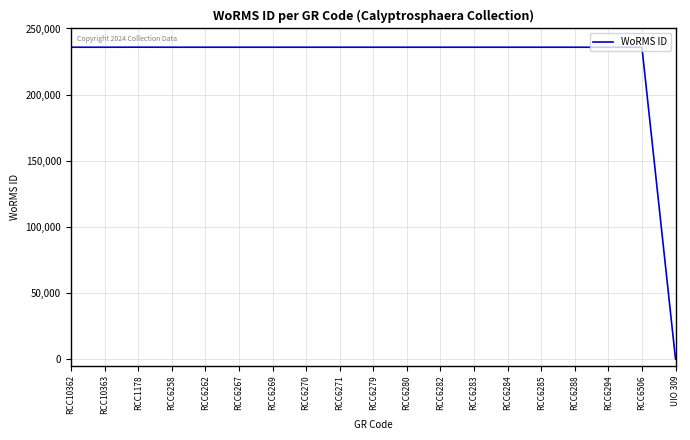

The chart shows a value of 235828 at RCC6506. True or false?

True